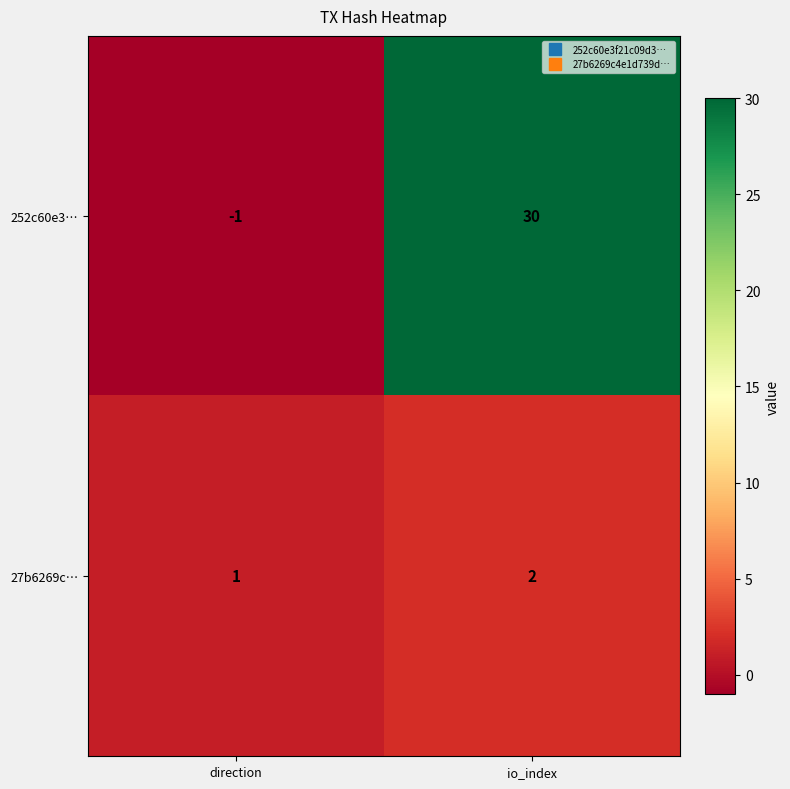

At direction, list the series in order from smallest to largest.

252c60e3…, 27b6269c…